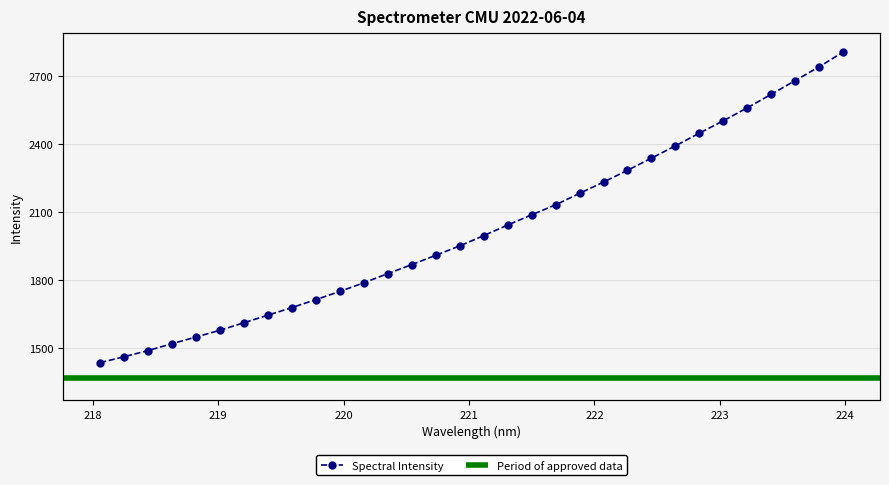

List the labels in order of value, largest first.

223.9802, 223.7895, 223.5987, 223.408, 223.2172, 223.0264, 222.8355, 222.6447, 222.4538, 222.263, 222.0721, 221.8812, 221.6902, 221.4993, 221.3083, 221.1174, 220.9264, 220.7354, 220.5444, 220.3533, 220.1623, 219.9712, 219.7801, 219.589, 219.3979, 219.2067, 219.0156, 218.8244, 218.6332, 218.442, 218.2508, 218.0596